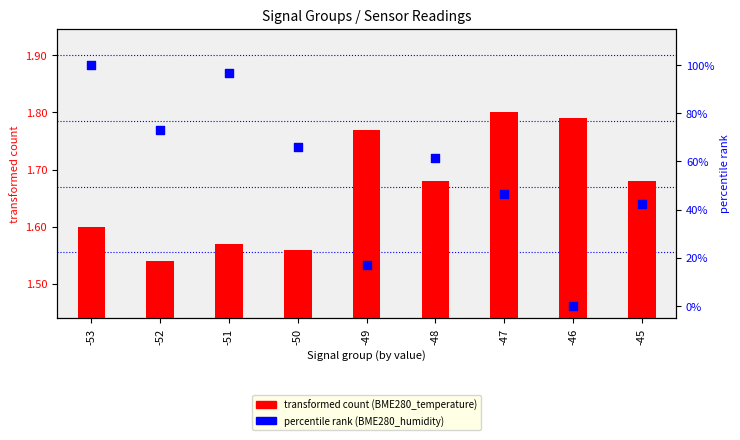

Which series reaches the minimum Y coordinate?

percentile rank (BME280_humidity)